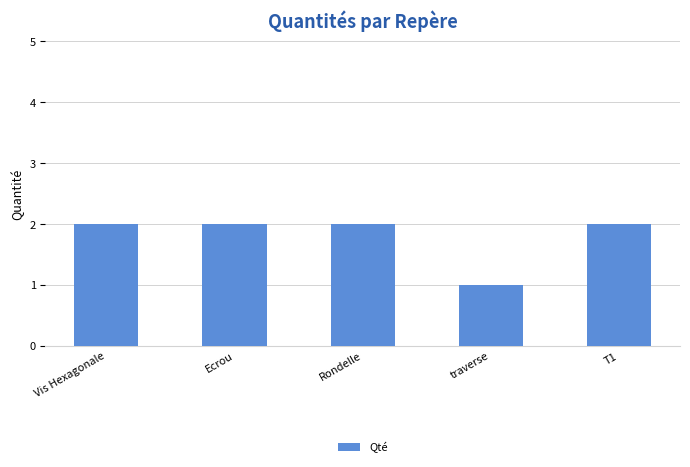

Reading right to left, transcribe all the data shown in this chart.

2	1	2	2	2